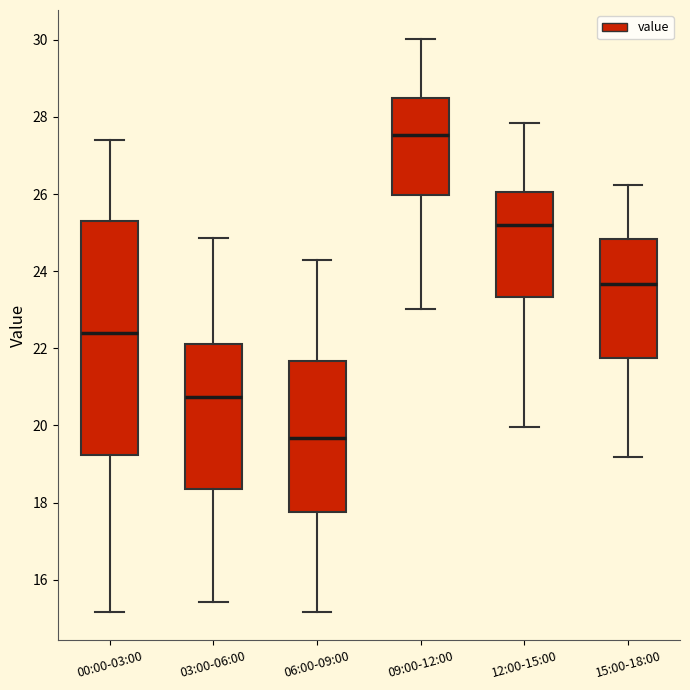

Reading left to right, read every box against the y-axis: the position of its median line, the range the box covers, and the ends of its whiskers. The values are not printed on the chart, so give them approximately, as read against the axis.

00:00-03:00: median 22.4, box 19.2 to 25.2, whiskers 15.2 to 27.4
03:00-06:00: median 20.8, box 18.4 to 22.2, whiskers 15.4 to 24.8
06:00-09:00: median 19.6, box 17.8 to 21.6, whiskers 15.2 to 24.4
09:00-12:00: median 27.6, box 26.0 to 28.4, whiskers 23.0 to 30.0
12:00-15:00: median 25.2, box 23.4 to 26.0, whiskers 20.0 to 27.8
15:00-18:00: median 23.6, box 21.8 to 24.8, whiskers 19.2 to 26.2